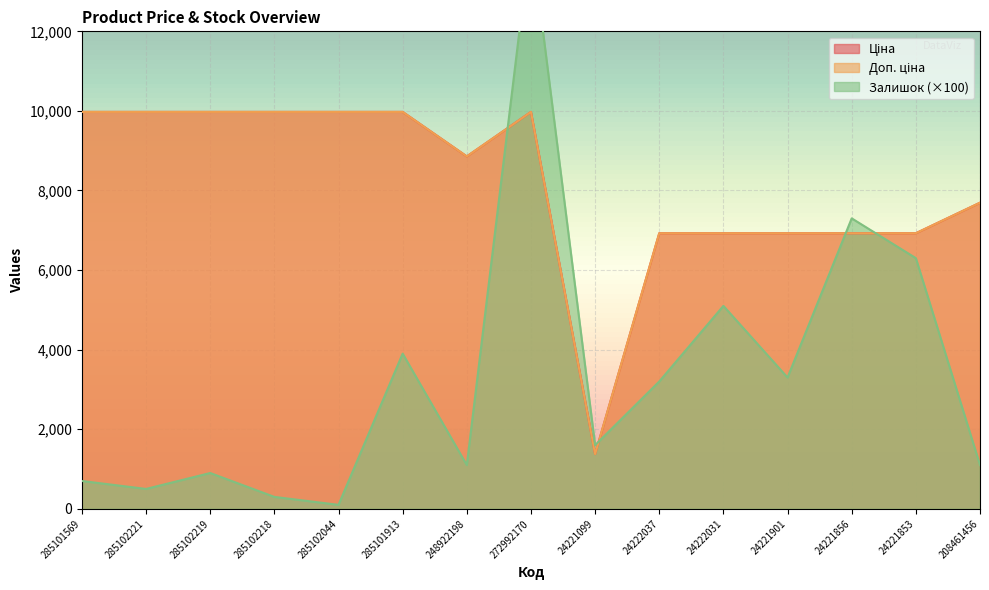

Rank the categories by Залишок value from highest to lowest.

272992170, 24221856, 24221853, 24222031, 285101913, 24221901, 24222037, 24221099, 248922198, 208461456, 285102219, 285101569, 285102221, 285102218, 285102044